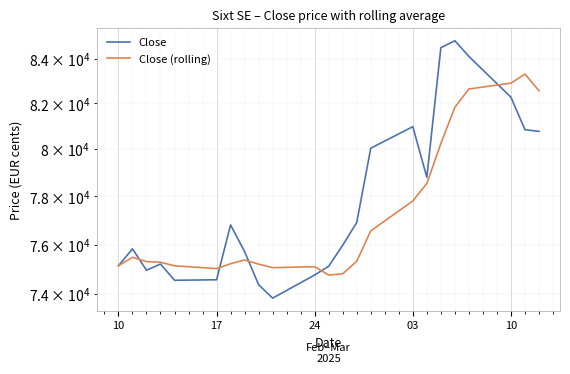

What is the sum of all Close (rolling) values?

1778600.1